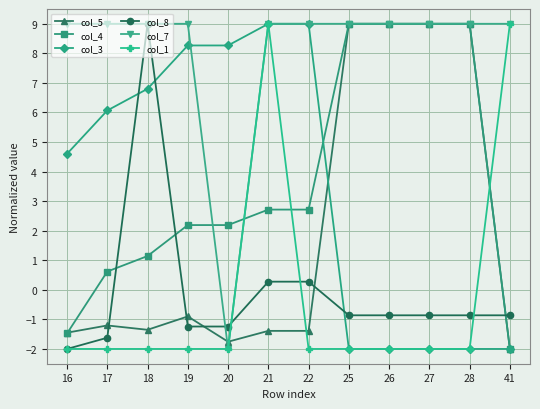

Is this an area chart (filled region under the line)?

No